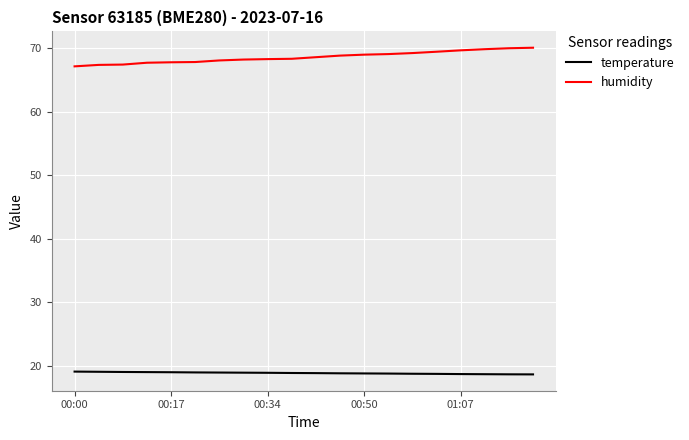

Which series has the largest total across all categories?

humidity